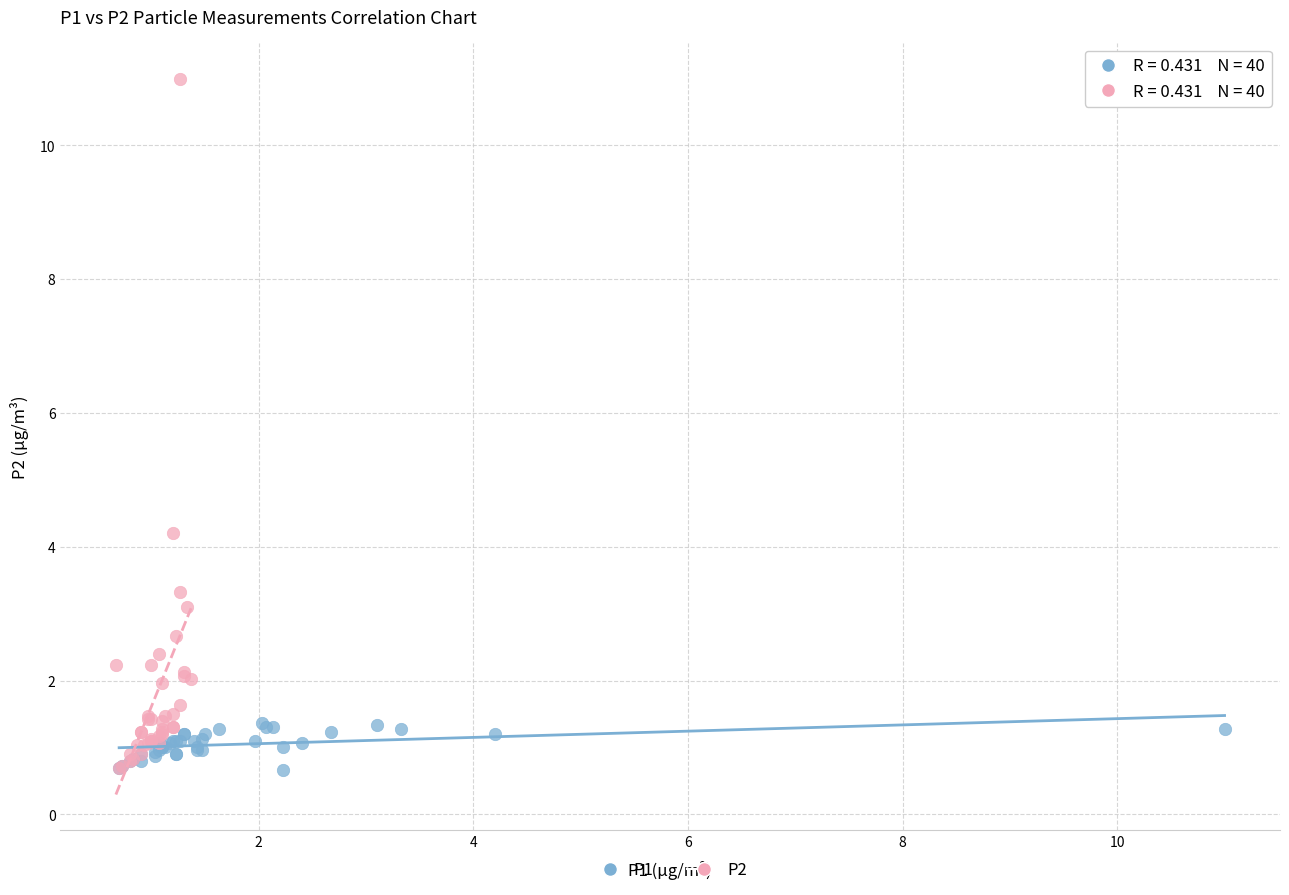

Which series contains the highest Y value?

P2